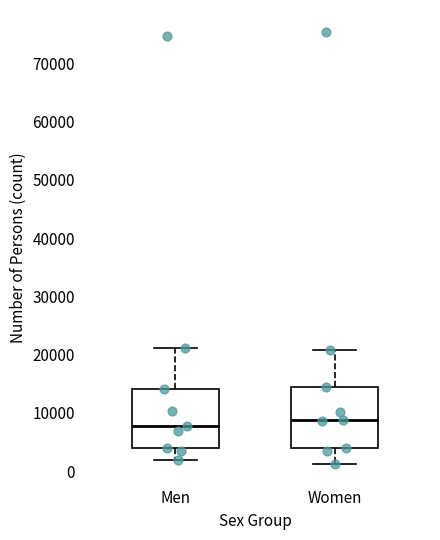

Reading left to right, transcribe this box plot: for each box, give where its median line is, the range the box spans, and where its two whiskers end, as read against the y-axis. The values are not printed on the chart, so give them approximately, as read against the axis.

Men: median 8000, box 4000 to 14000, whiskers 2000 to 21000
Women: median 9000, box 4000 to 14000, whiskers 1000 to 21000